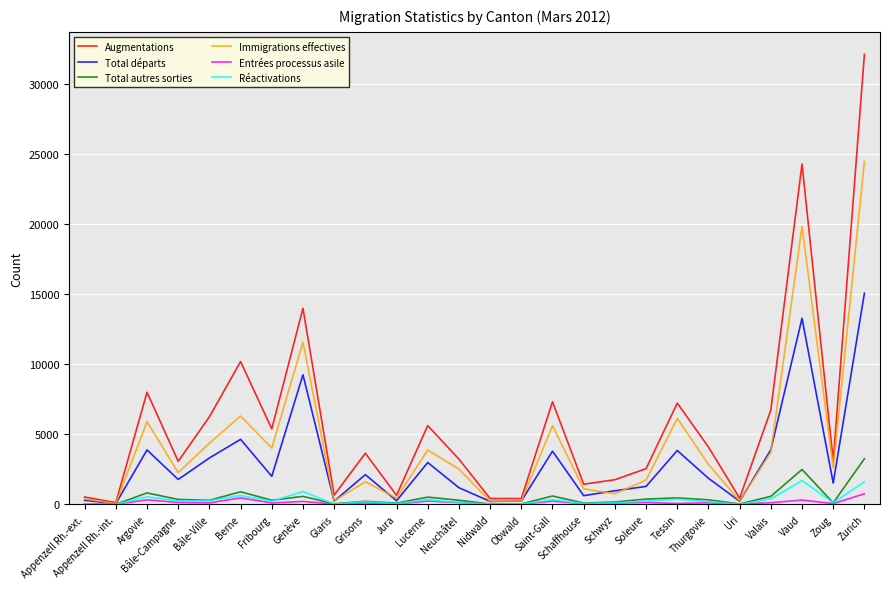

How many lines are shown in the chart?

6